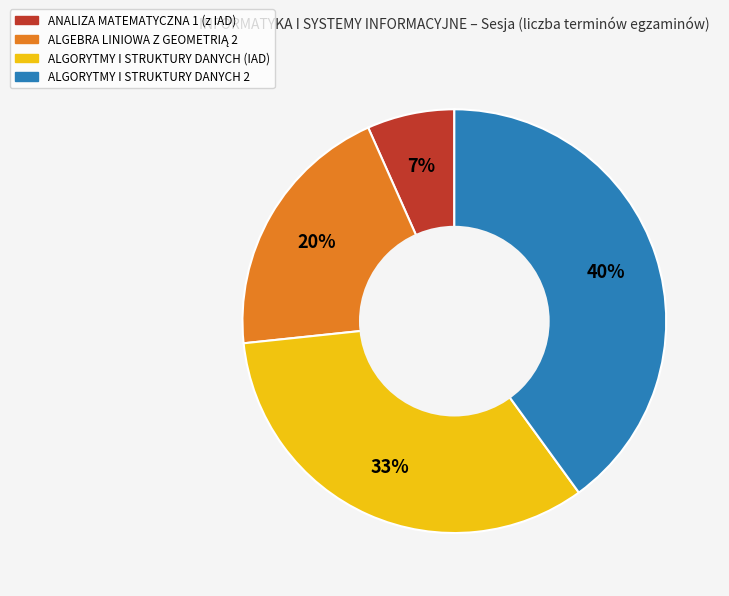

To the nearest percent, what is the difference between the largest and smallest slice percentages?

33%